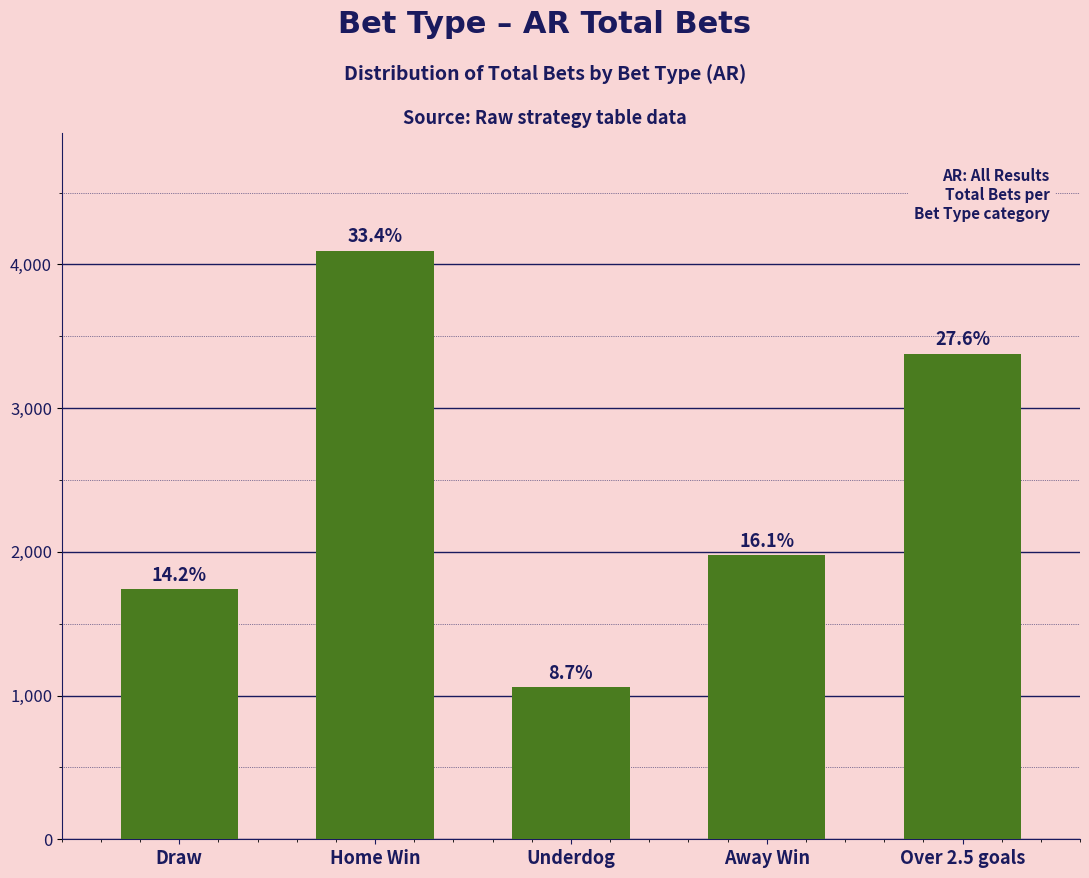

Does the chart contain any negative values?

No